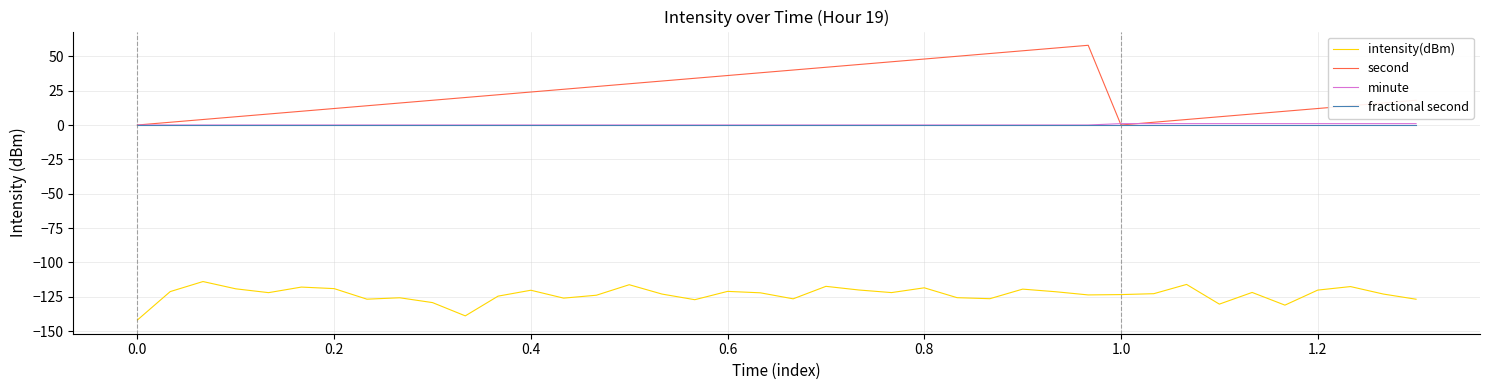

What is the minimum value shown in the chart?

-141.9